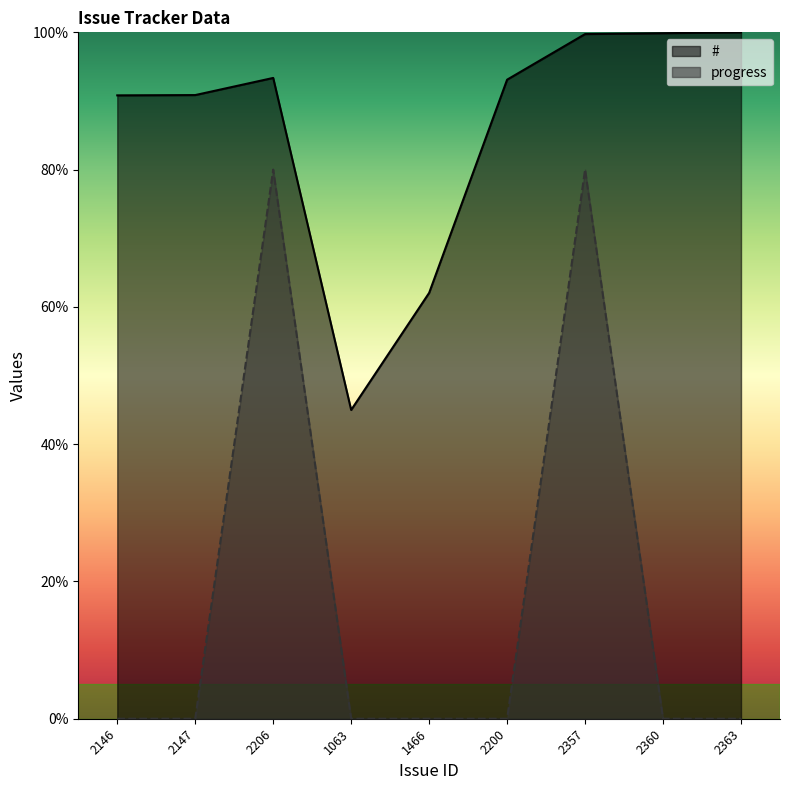

List the labels in order of # value, smallest first.

1063, 1466, 2146, 2147, 2200, 2206, 2357, 2360, 2363